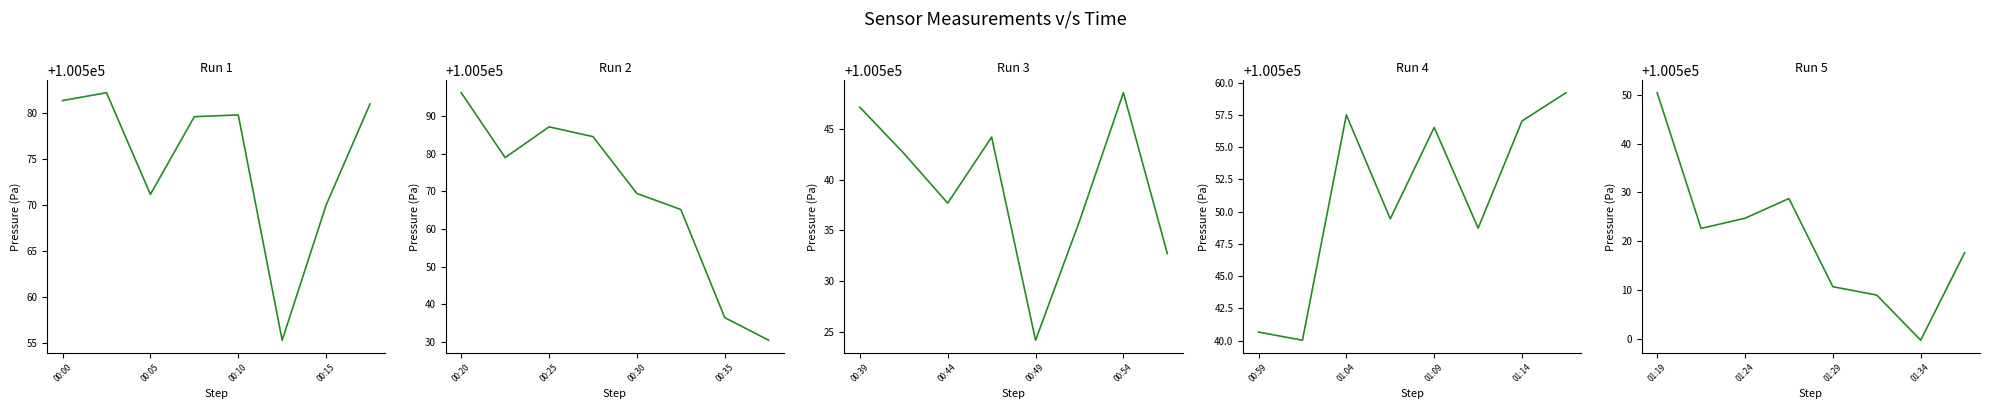

What is the change in value from 00:05 to 5?

-13.7